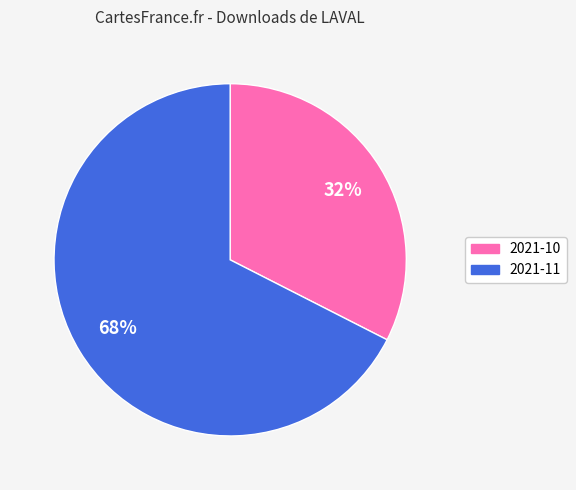

Is the sum of 2021-11 and 2021-10 greater than half?

Yes